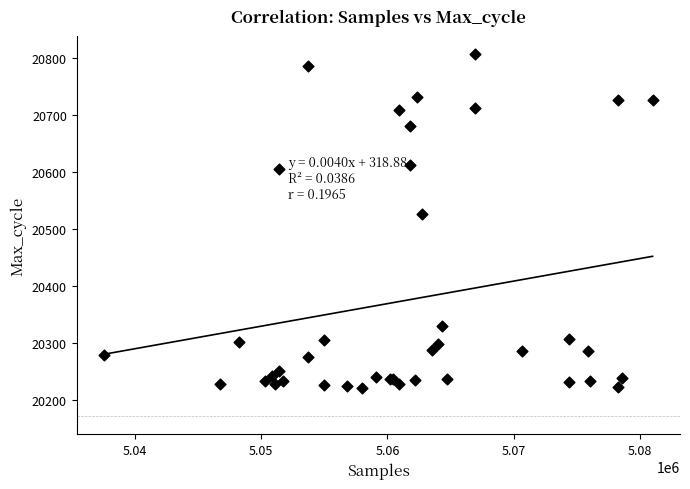

What Y value in the scatter plot is closest to 20514?

20527